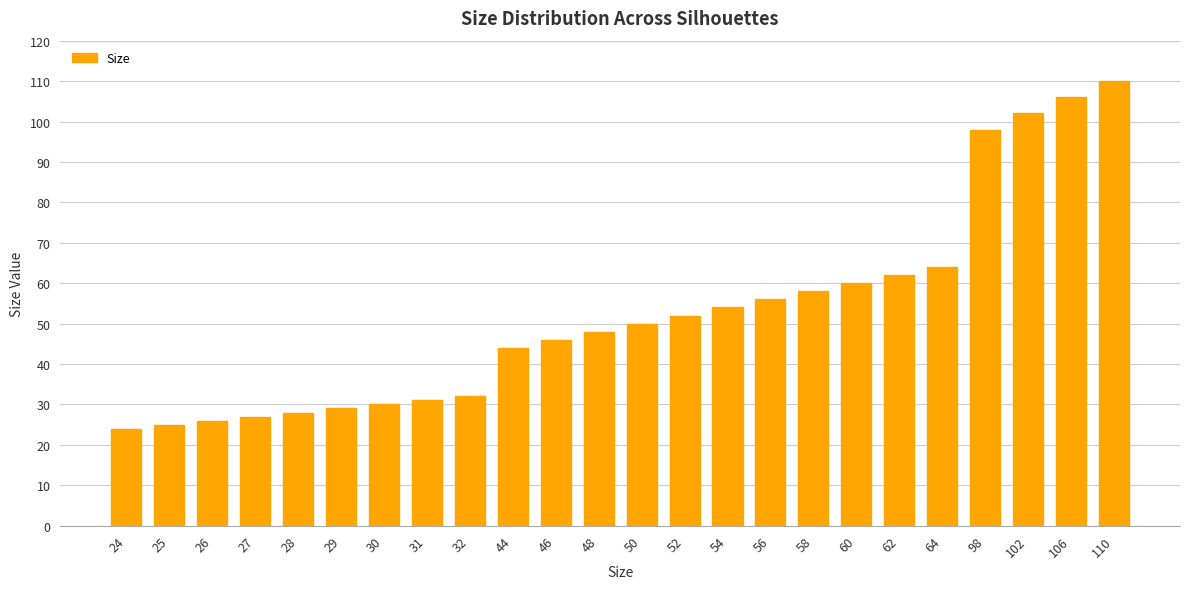

Rank the categories by value from lowest to highest.

24, 25, 26, 27, 28, 29, 30, 31, 32, 44, 46, 48, 50, 52, 54, 56, 58, 60, 62, 64, 98, 102, 106, 110